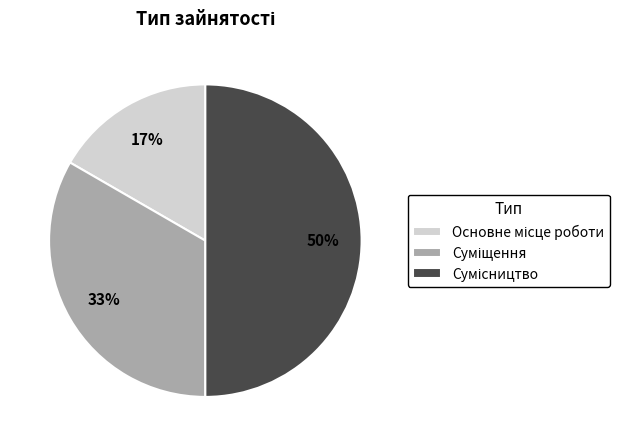

To the nearest percent, what is the difference between the largest and smallest slice percentages?

33%